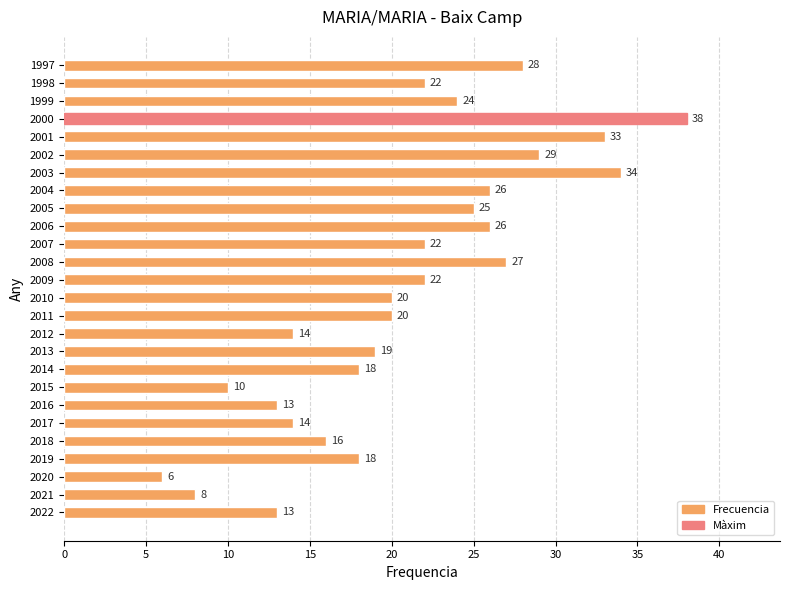

What is the difference between the second highest and minimum values?

28